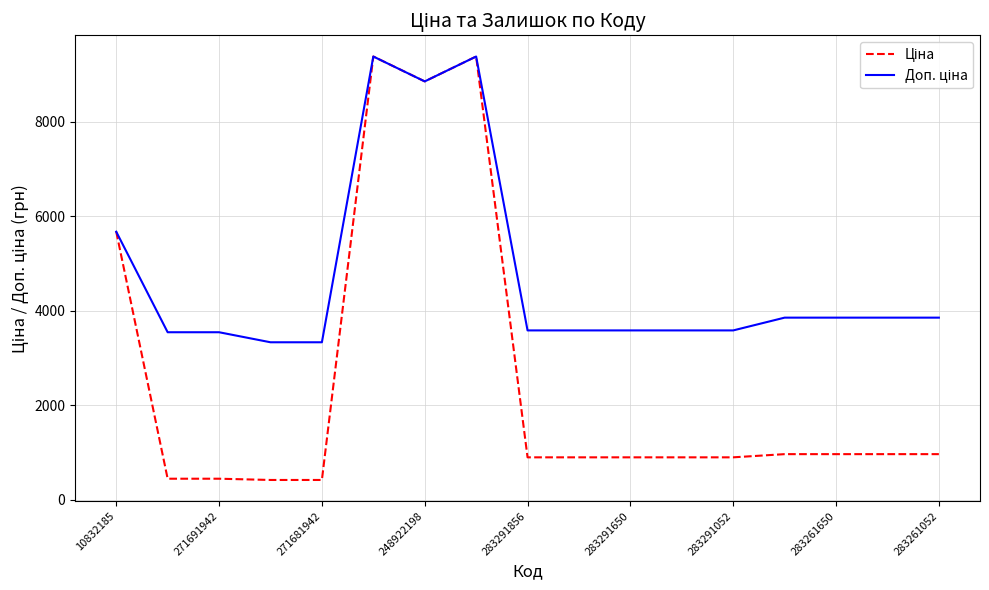

How many lines are shown in the chart?

2